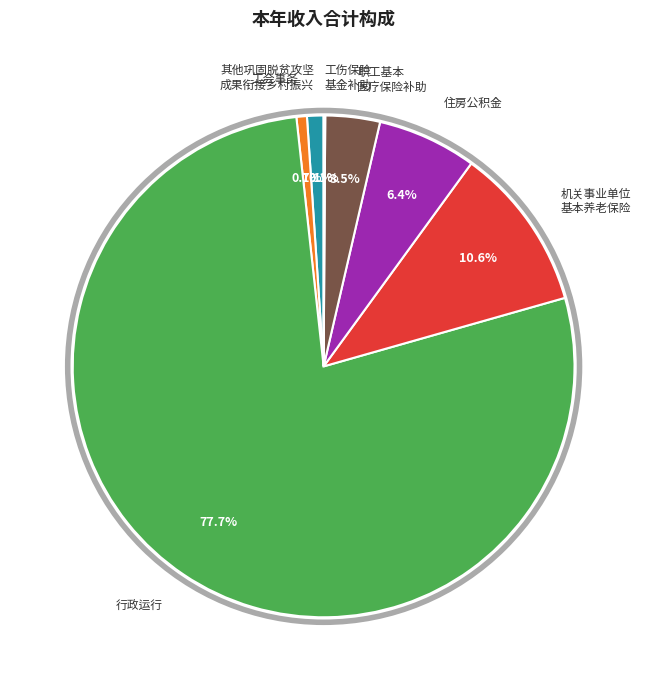

What portion of the pie excludes 机关事业单位 基本养老保险?

89.4%